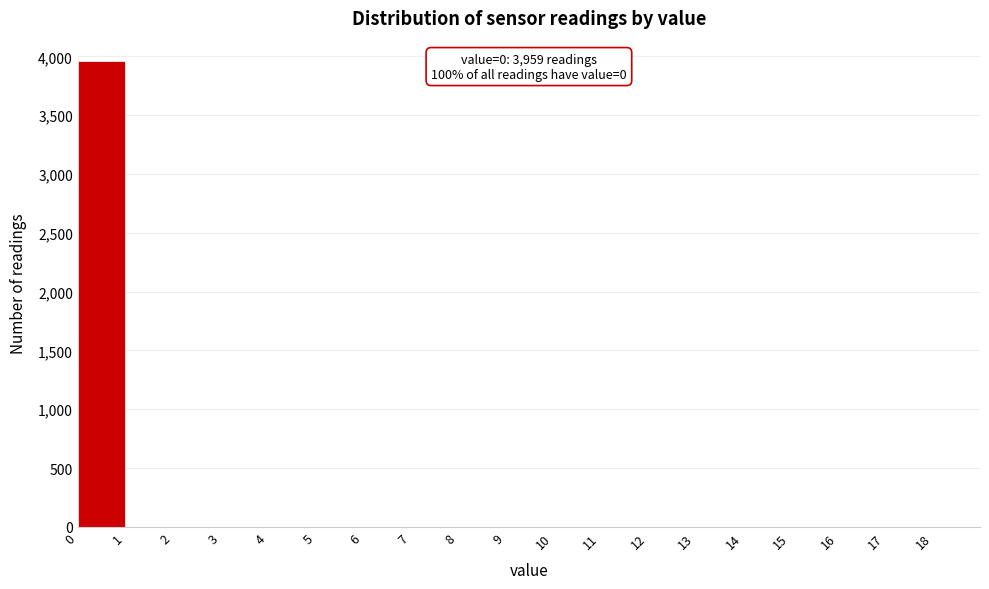

Over which range of the x-axis is the bar tallest?

0 to 1